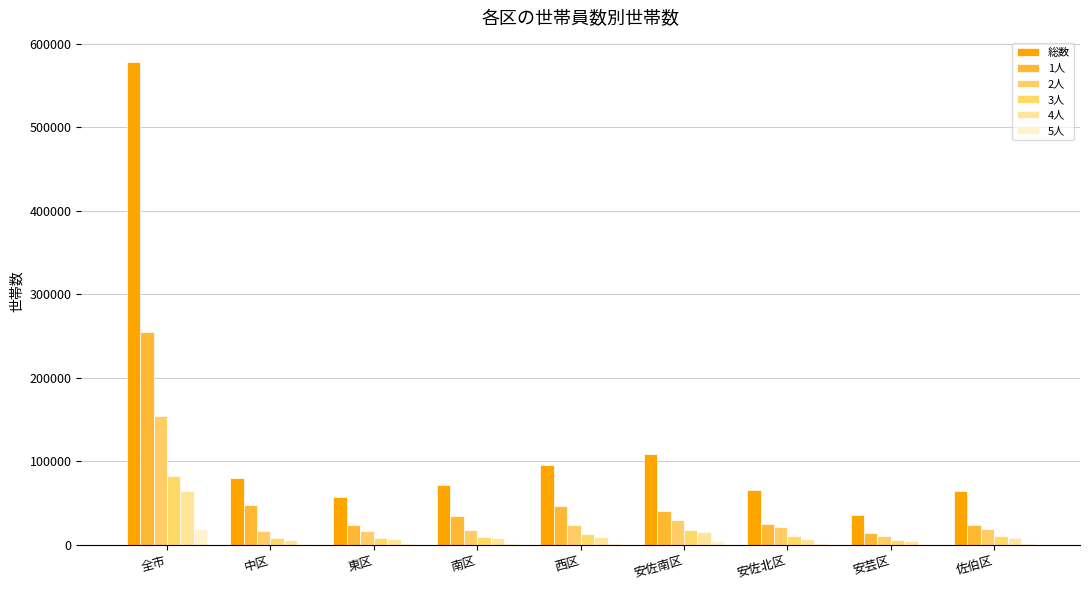

What is the difference between the second highest and second lowest values in the 4人 series?

10253